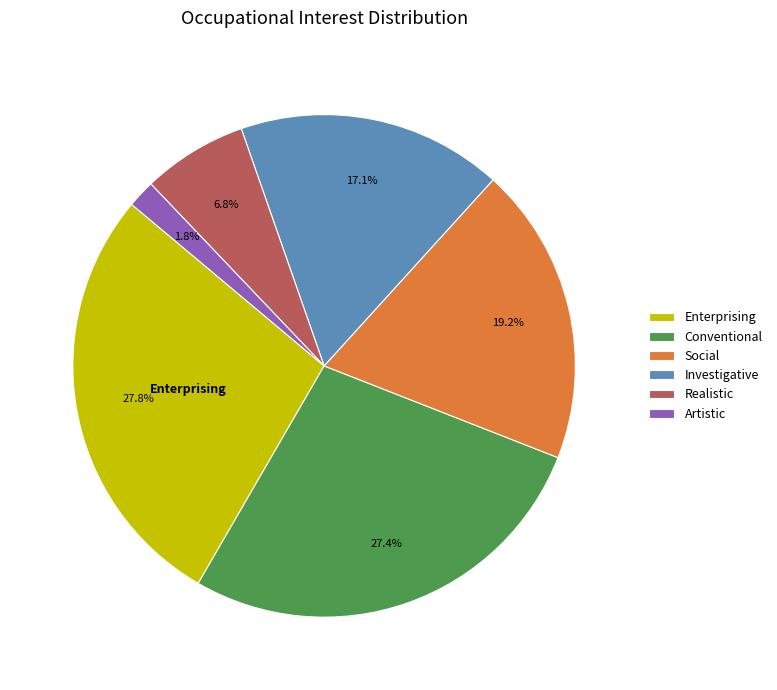

Which slice is the smallest?

Artistic